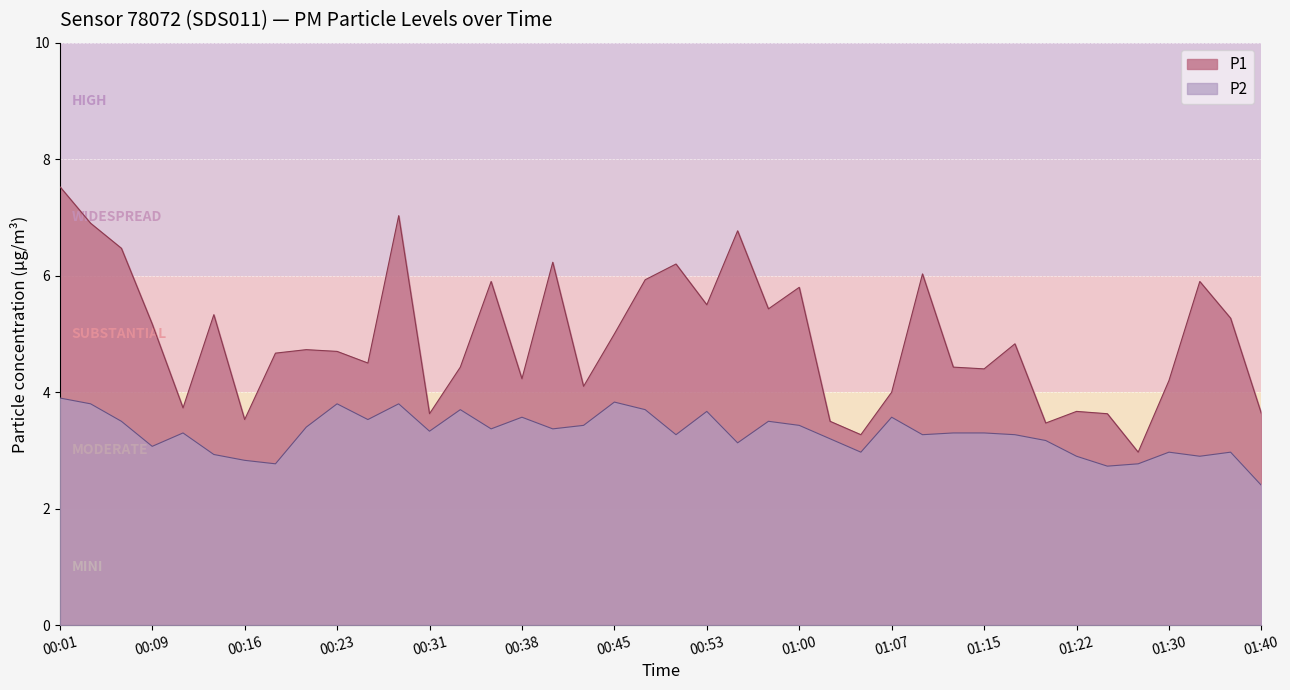

Which category has the lowest value in the P2 series?

01:40